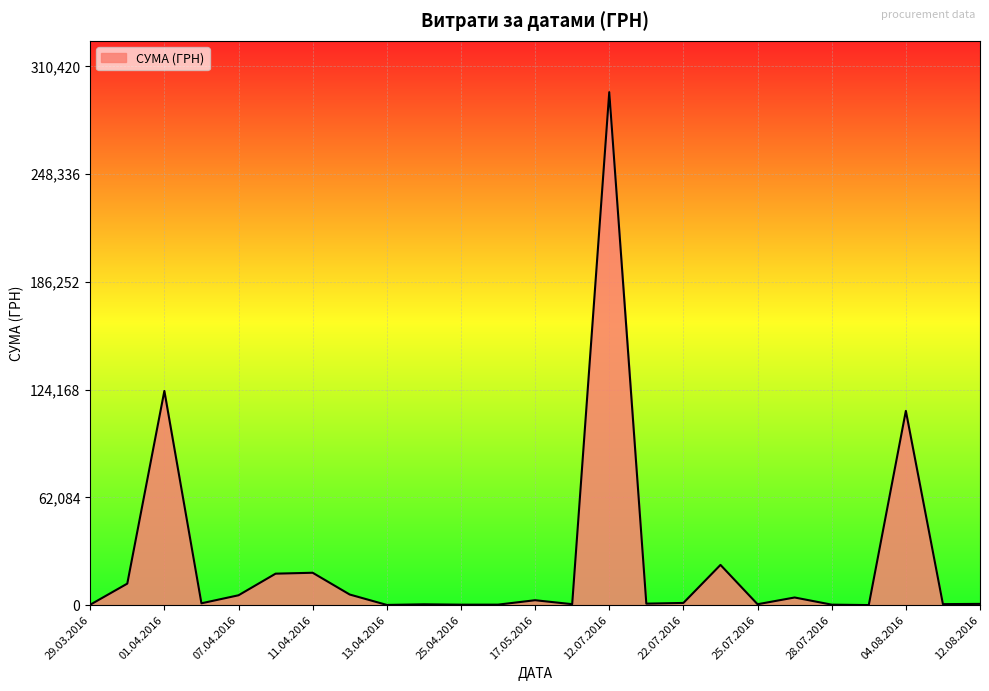

What is the maximum value shown in the chart?

295638.6